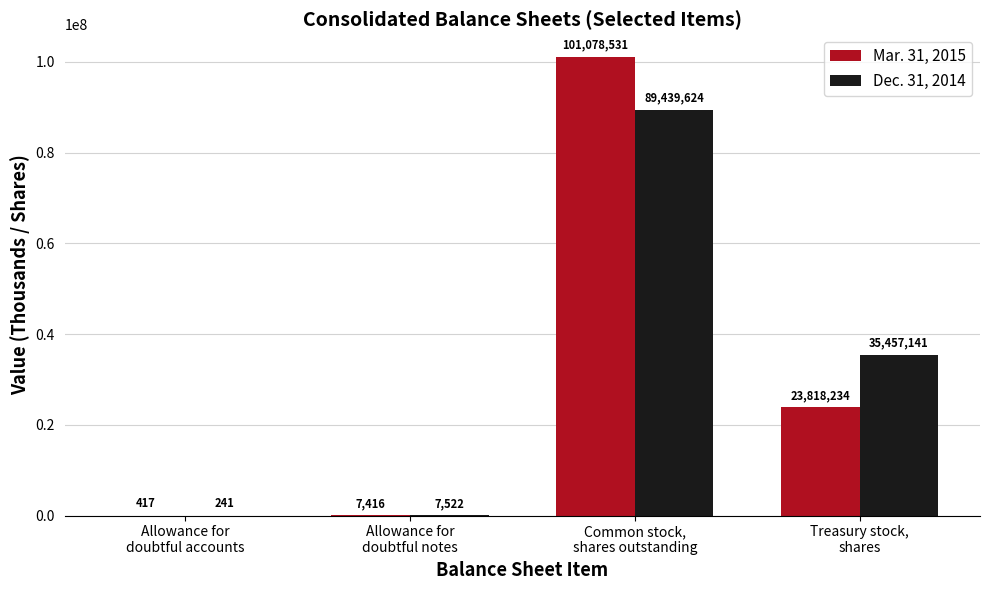

Which category has the highest value across all series?

Common stock,
shares outstanding